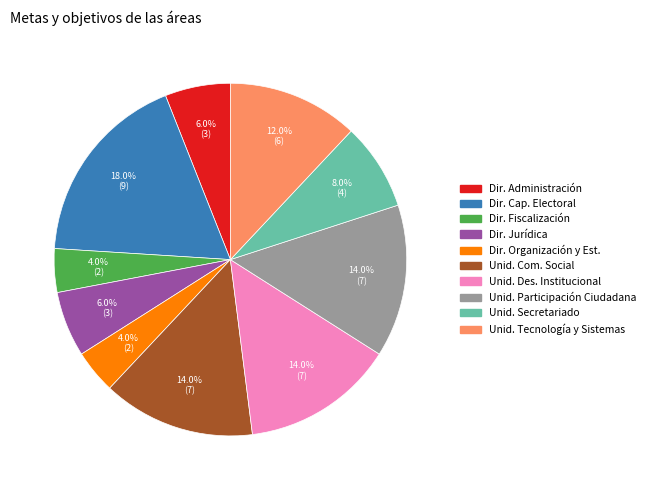

Does any single category account for the majority?

No